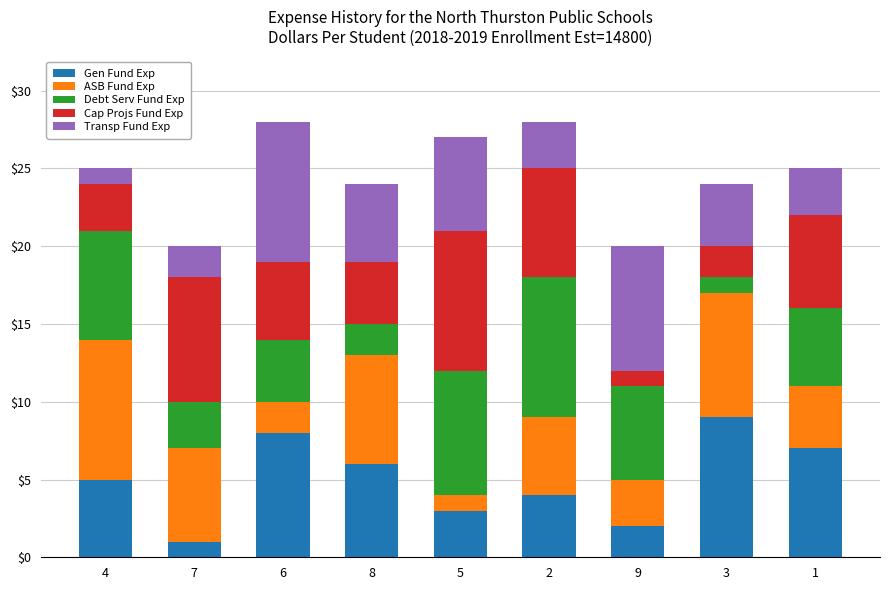

What is the highest value of the Gen Fund Exp series?

9